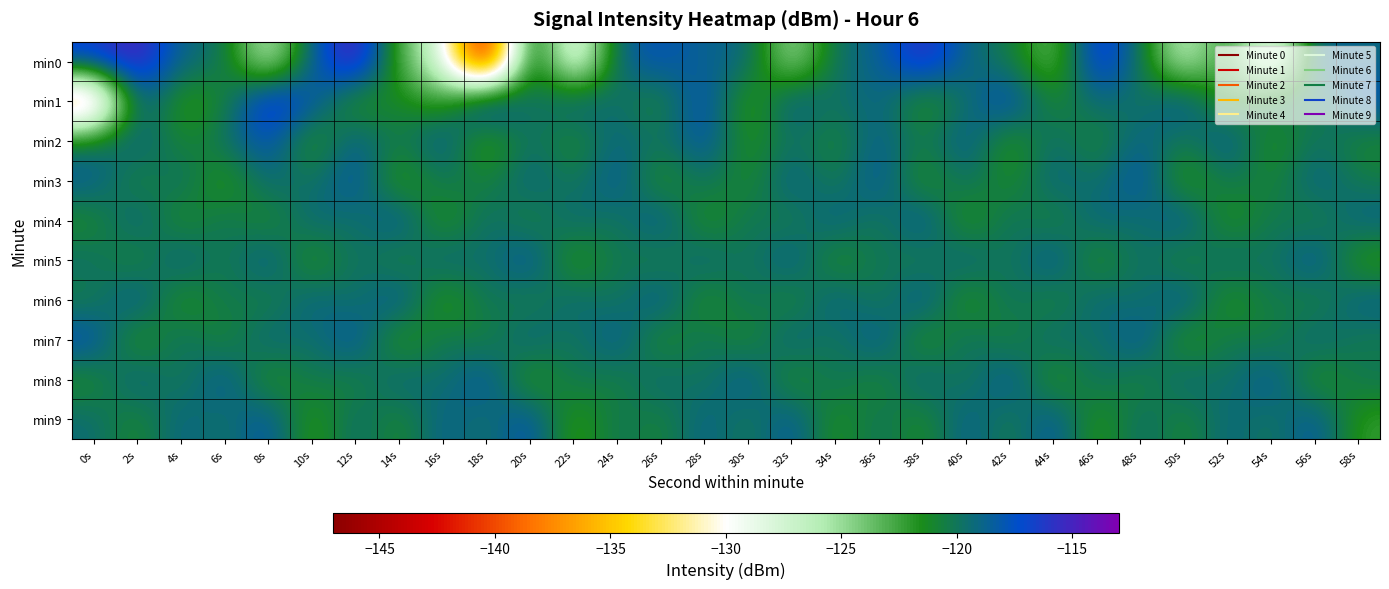

Between 10s and 58s, which series saw the biggest shift?

min2